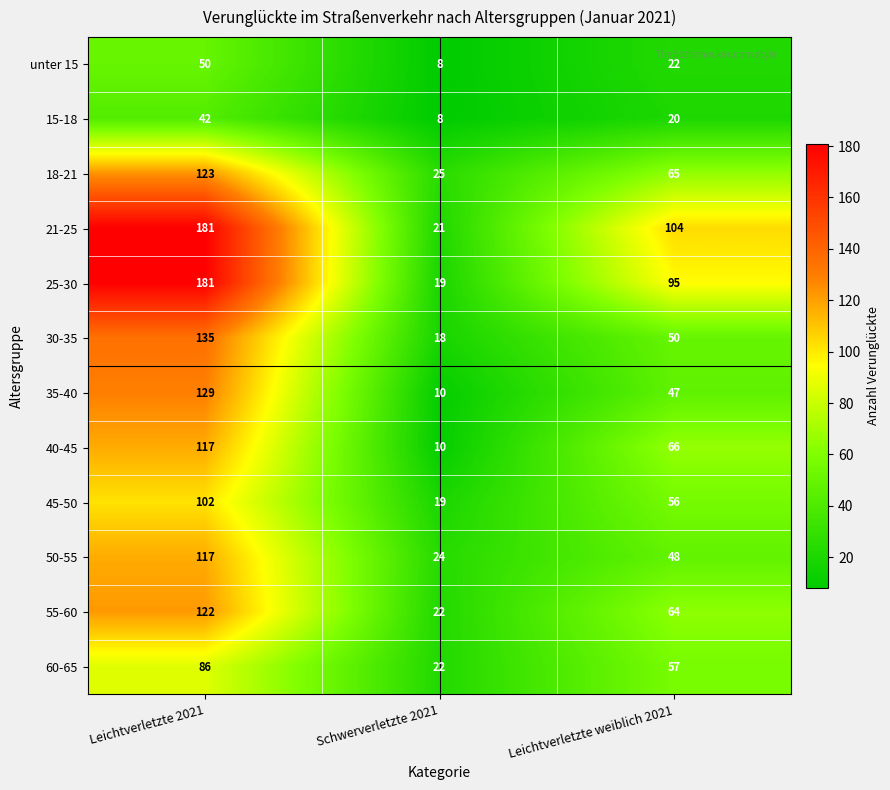

True or false: 55-60 has a value of 22 at Schwerverletzte 2021.

True